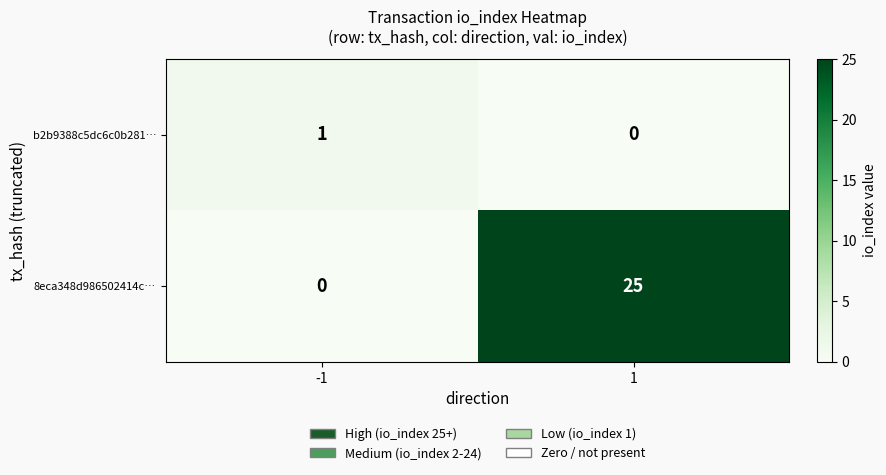

Is it true that b2b9388c5dc6c0b281… equals 0 at 1?

True